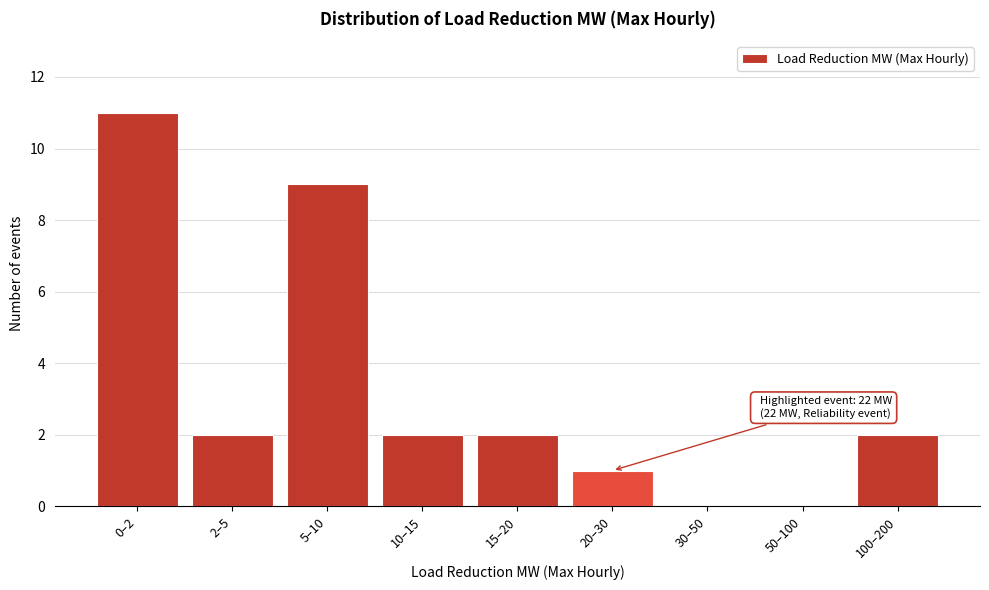

Reading right to left, what are all the values shown in this chart?

100–200=2	50–100=0	30–50=0	20–30=1	15–20=2	10–15=2	5–10=9	2–5=2	0–2=11